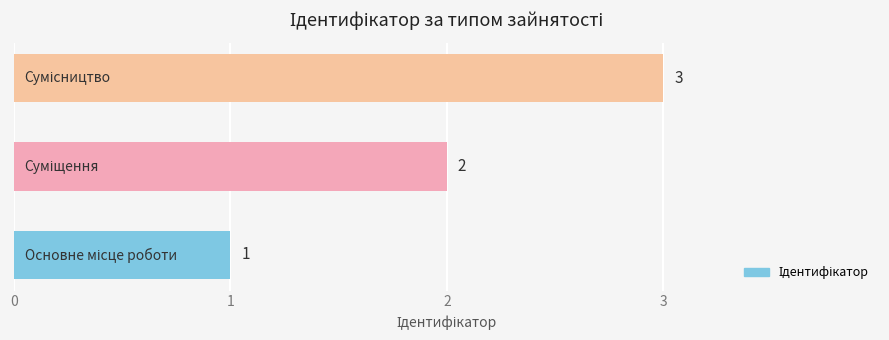

Count the values in the range 1 to 3.

3